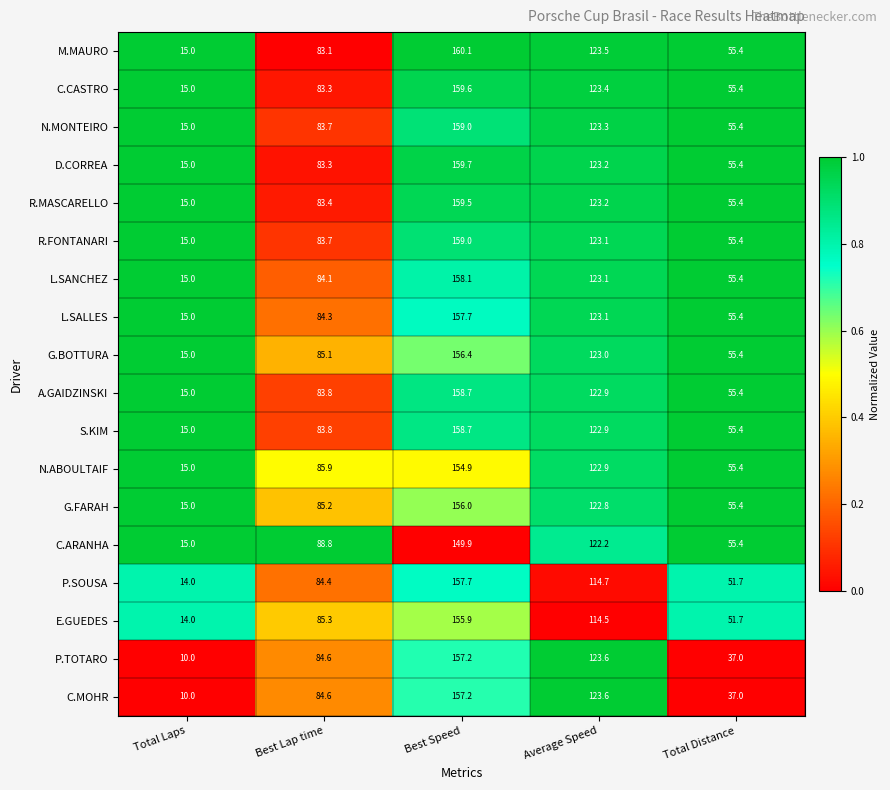

At how many categories does at least one series exceed 60?

3